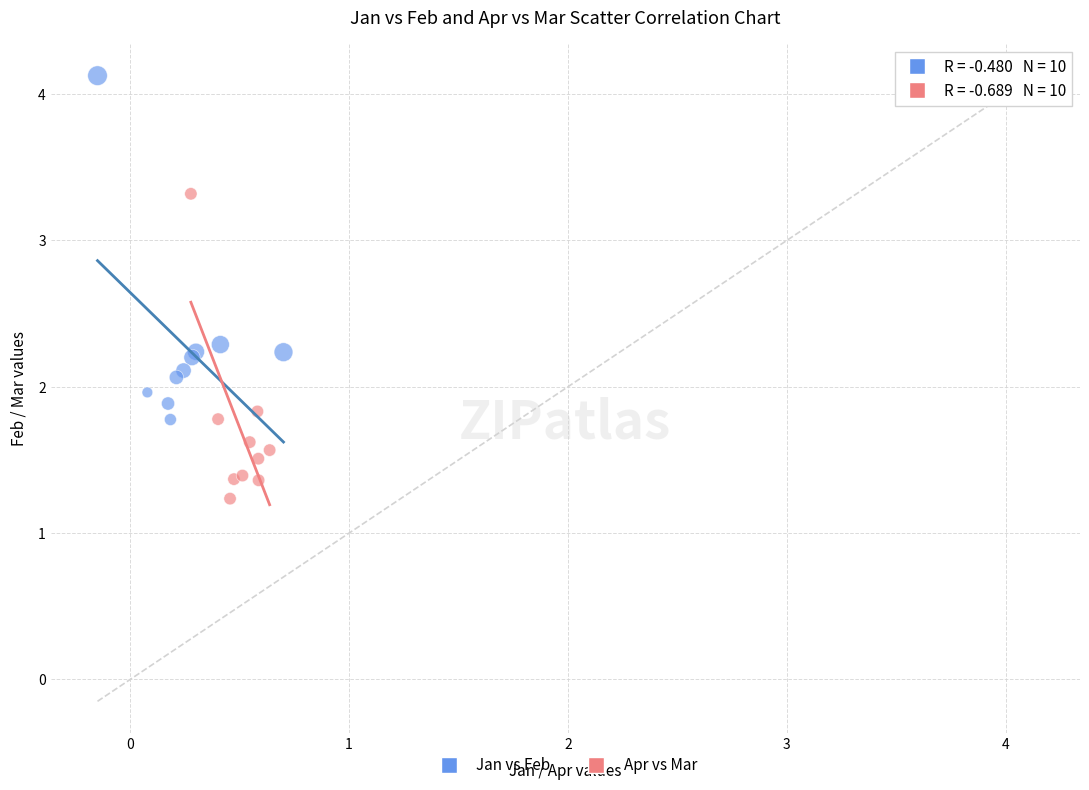

Which series contains the lowest Y value?

Apr vs Mar